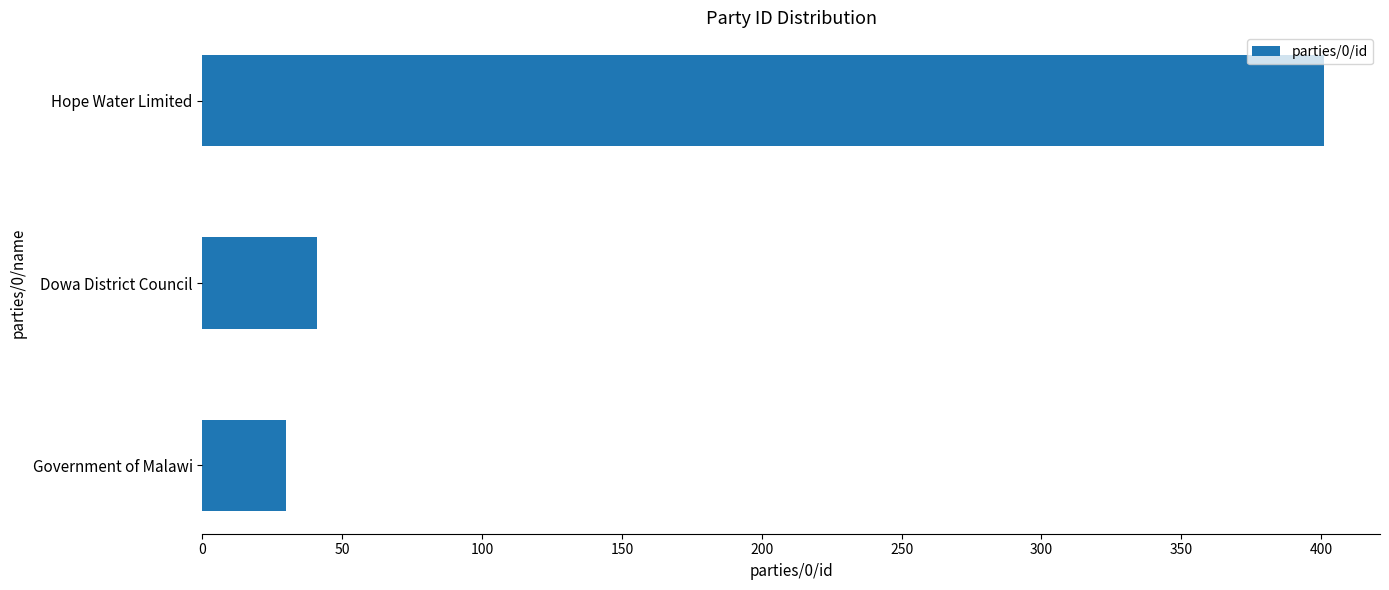

At which label is the value closest to 215?

Dowa District Council